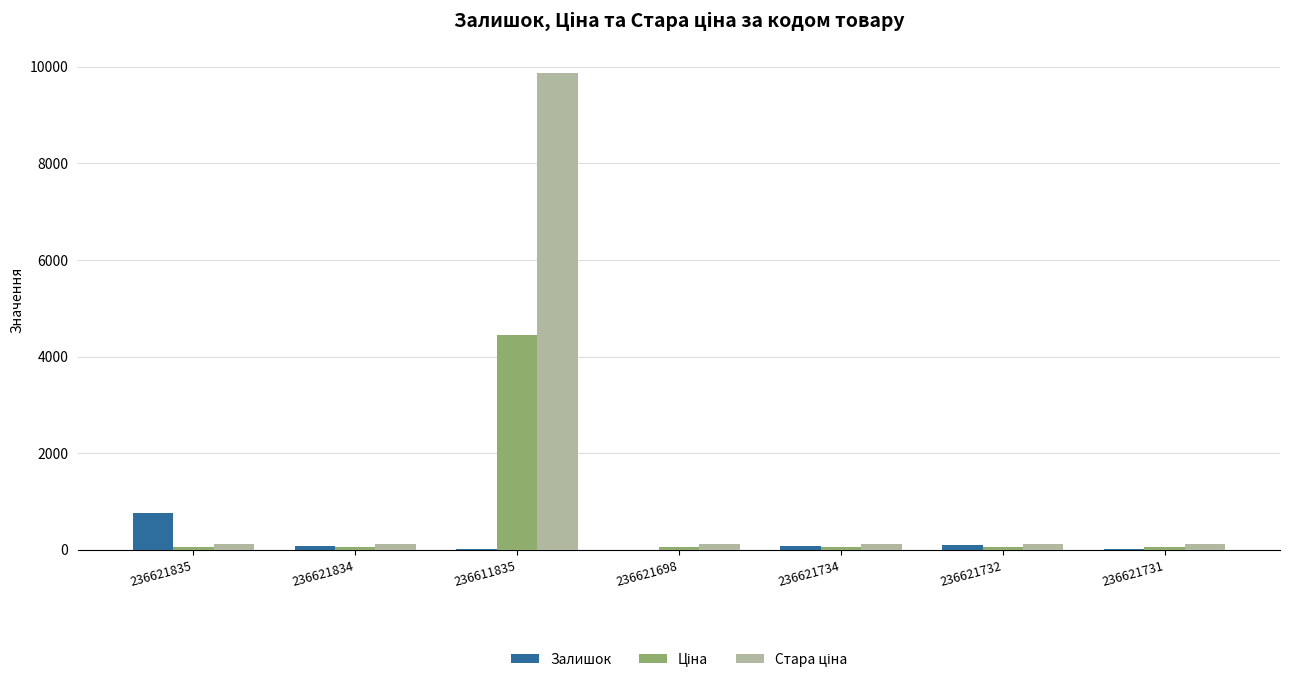

Is it true that Залишок equals 19.0 at 236621731?

True